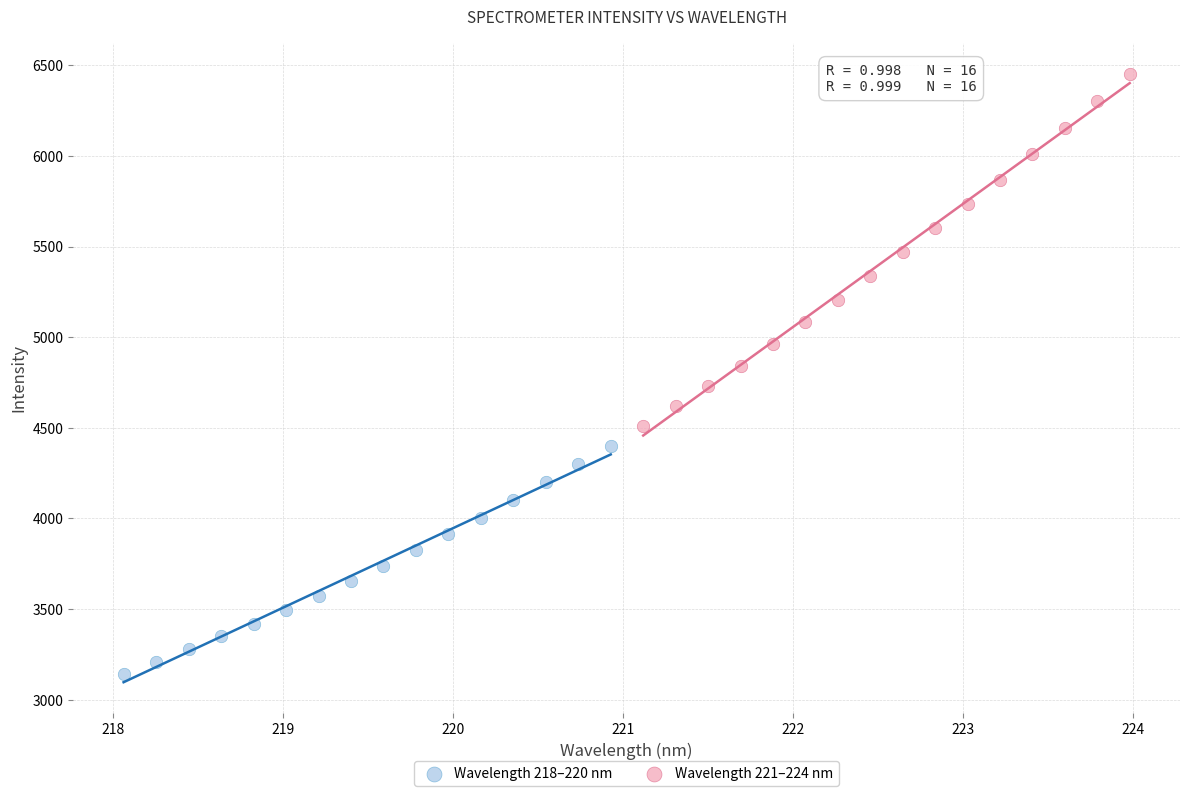

Which series has the widest spread of Y values?

Wavelength 221–224 nm